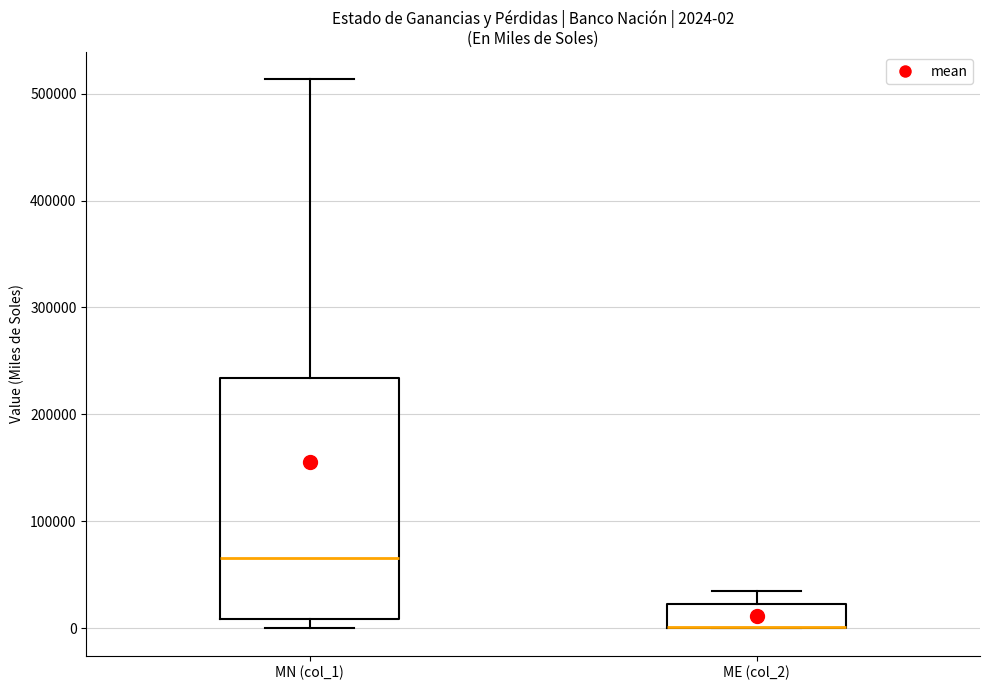

Comparing the boxes themselves (not the whiskers), which one is the tallest?

MN (col_1)